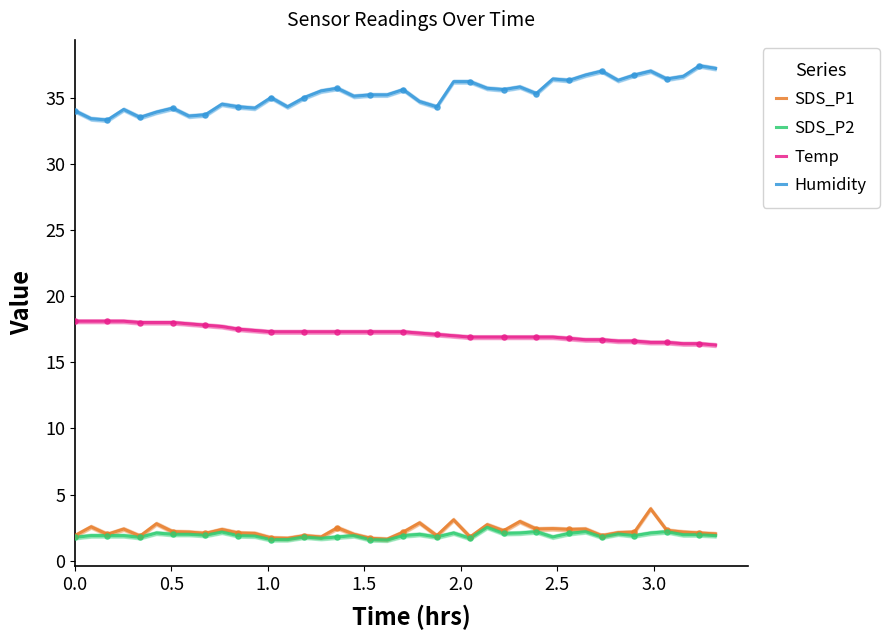

Which series has the largest total across all categories?

Humidity